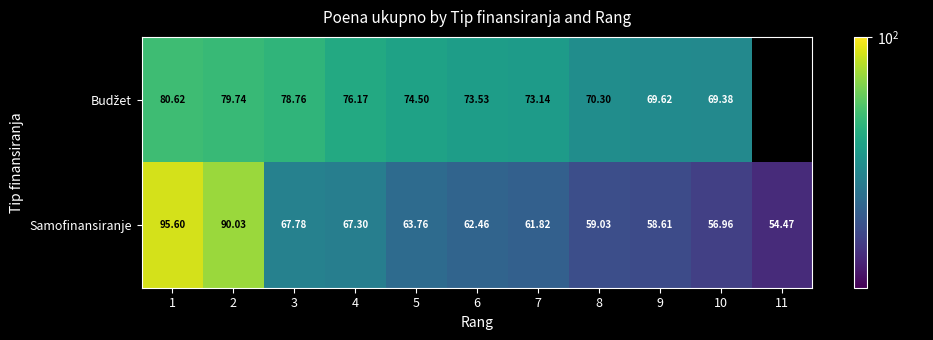

How many data points in Samofinansiranje are less than 62?

5